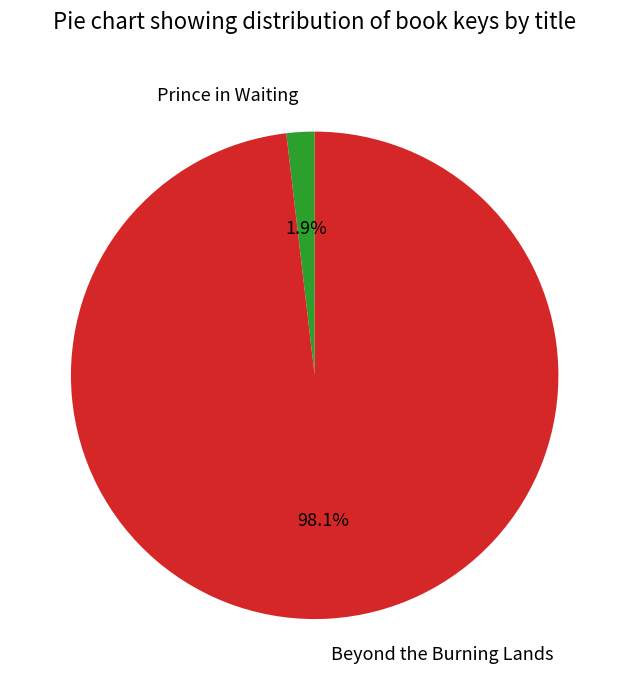

Do Prince in Waiting and Beyond the Burning Lands together represent more than half of the pie?

Yes